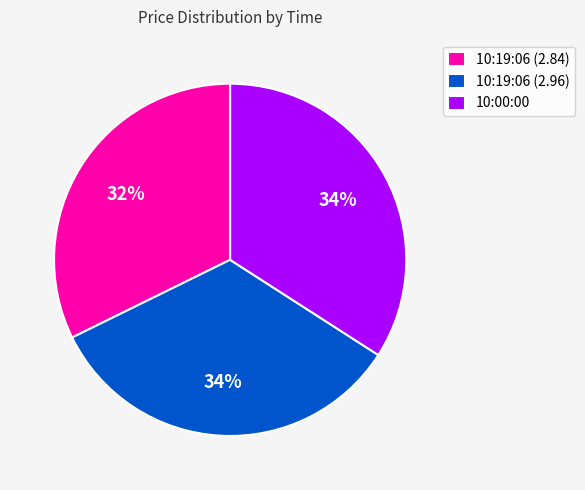

To the nearest percent, what percentage of the pie is 10:19:06 (2.84)?

32%